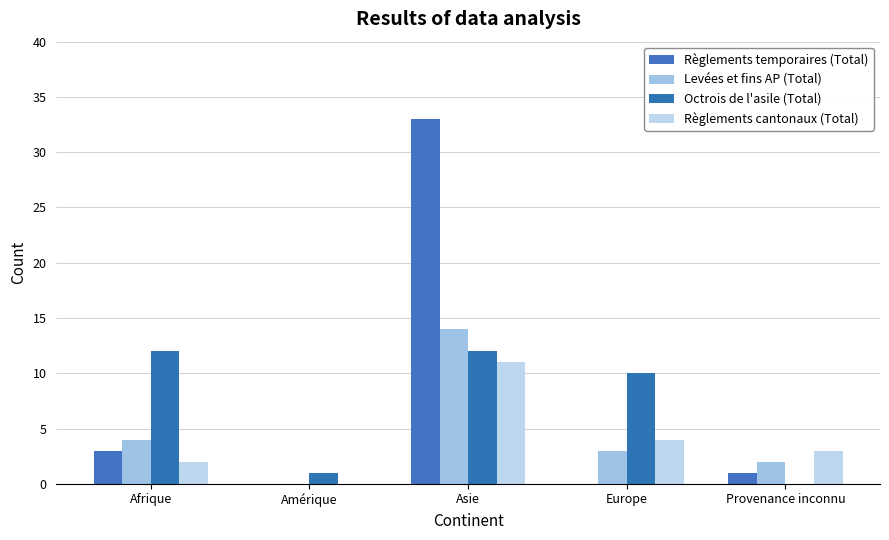

Read the Octrois de l'asile (Total) value at Europe.

10